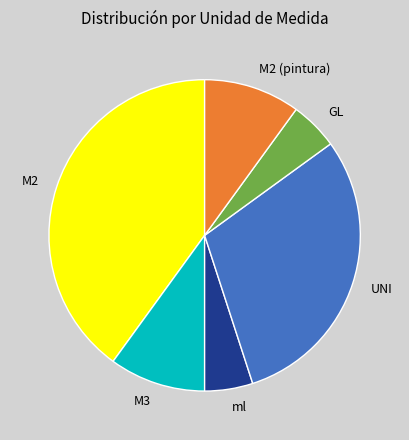

Combined, do UNI and M2 (pintura) account for over 50%?

No